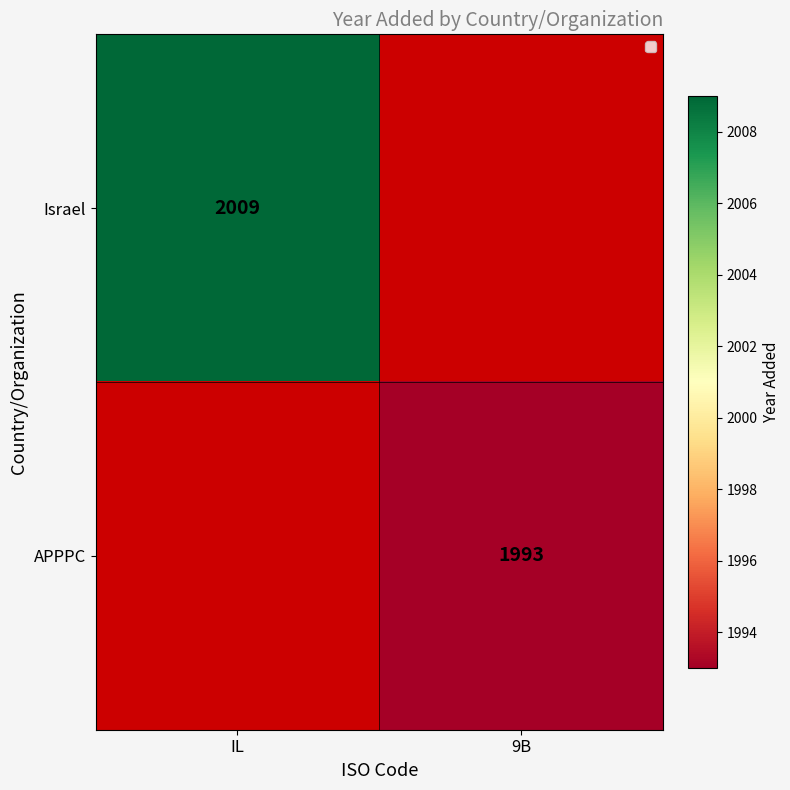

True or false: APPPC has a value of 2994 at 9B.

False